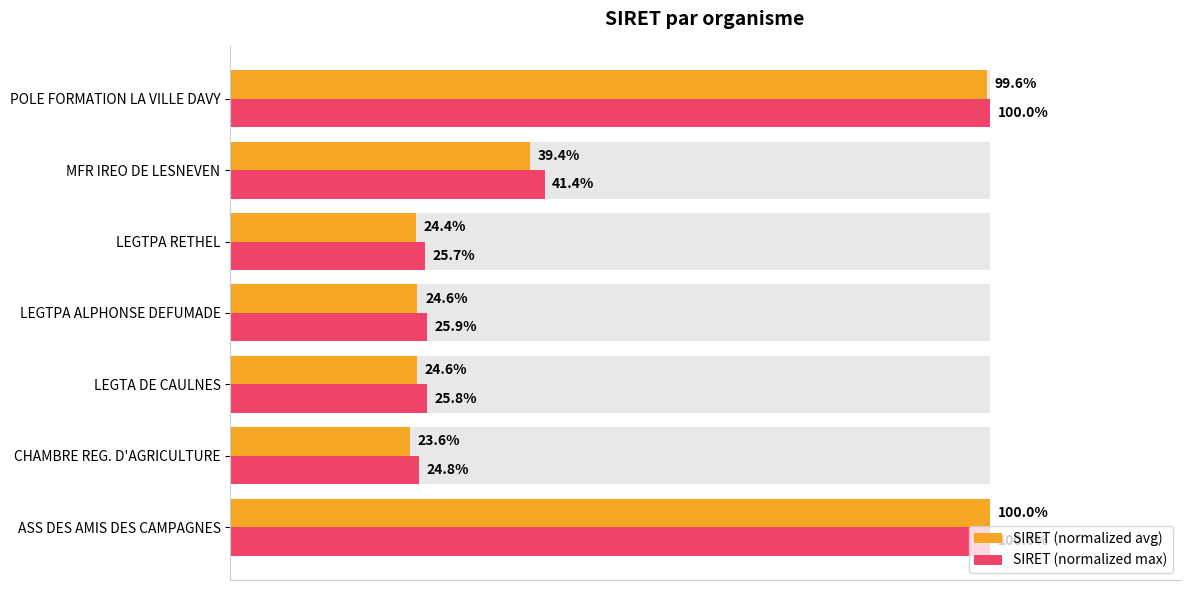

How many groups of bars are there?

7